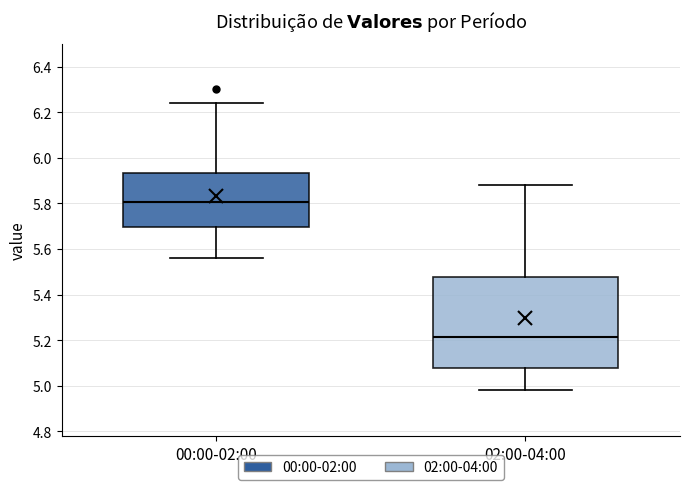

Which box has the highest median line?

00:00-02:00